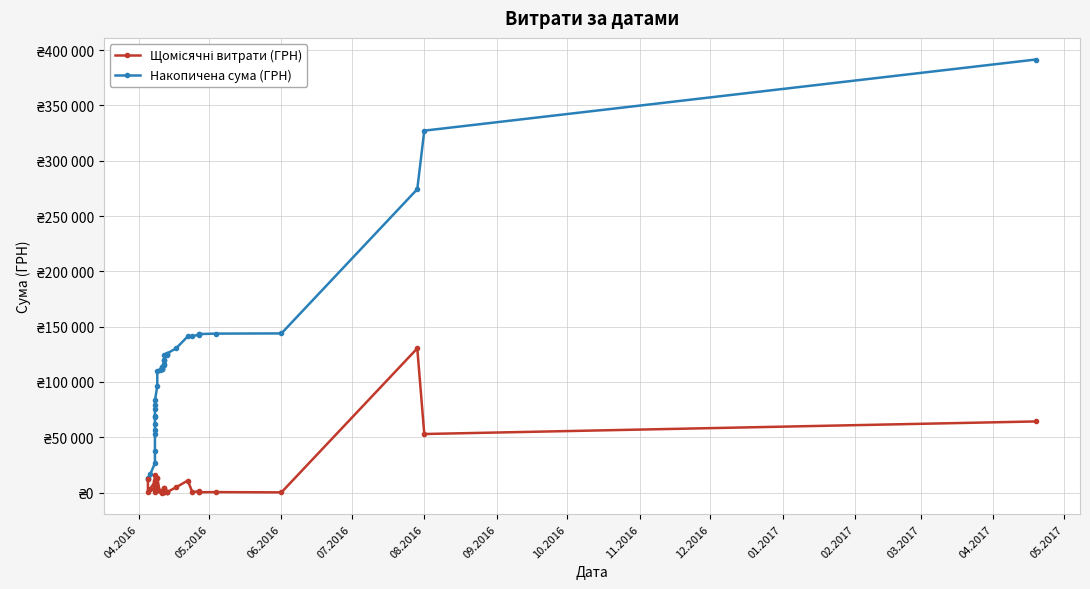

How many values in the Щомісячні витрати (ГРН) series are below 3059?

20